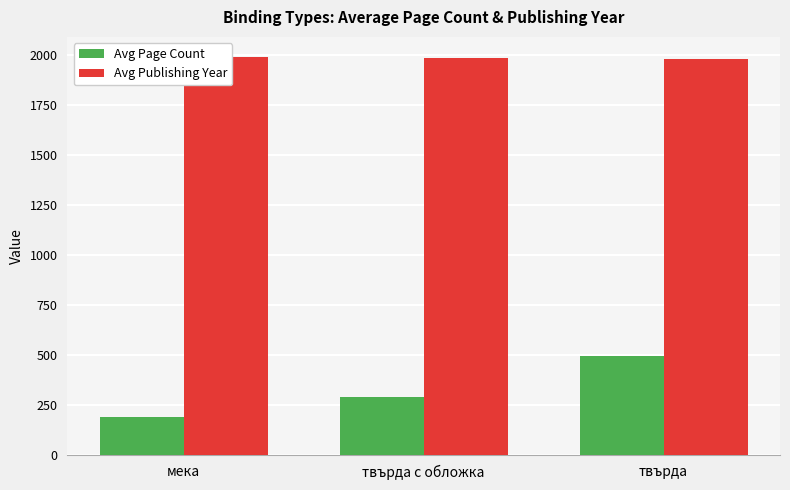

How many data points in Avg Publishing Year are less than 1984?

1